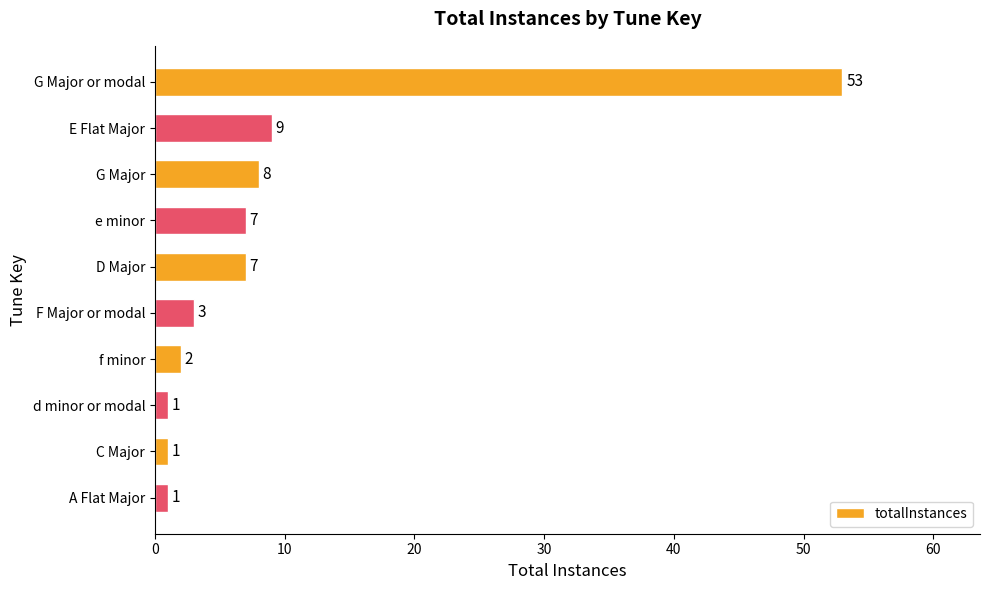

The chart shows a value of 53 at G Major or modal. True or false?

True